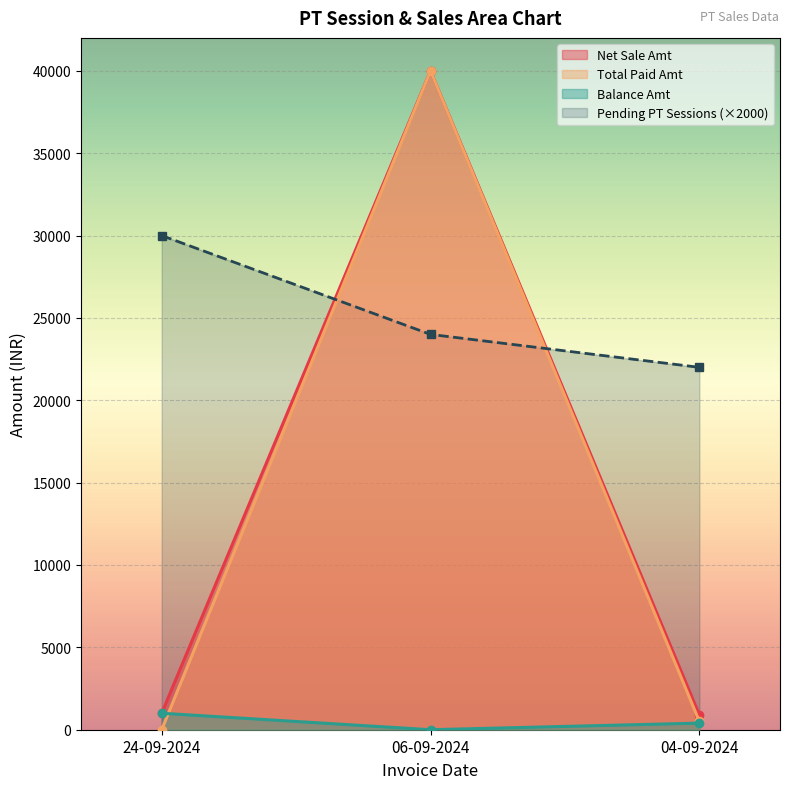

List the labels in order of Balance Amt value, largest first.

24-09-2024, 04-09-2024, 06-09-2024